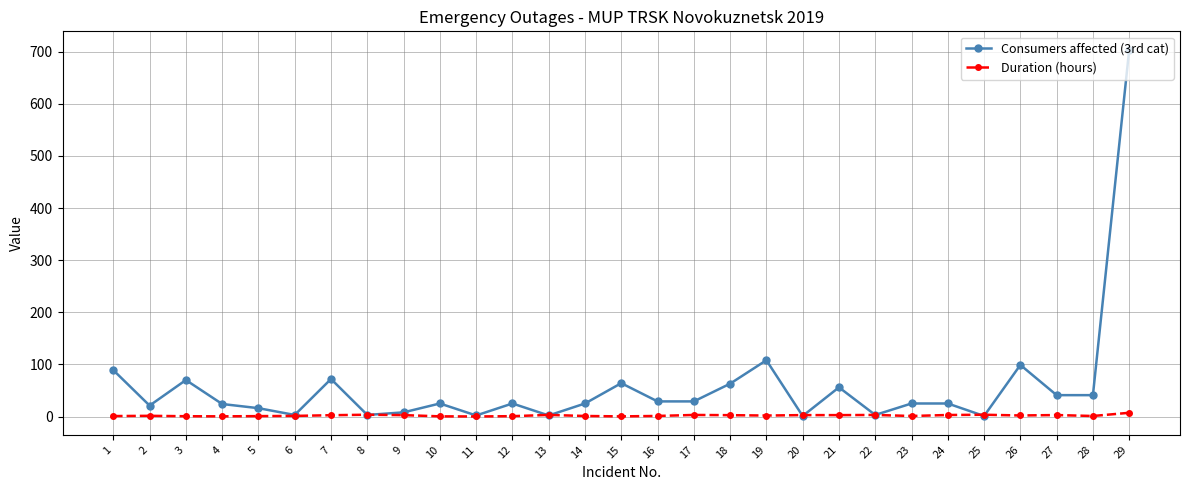

The value of Consumers affected (3rd cat) at 4 is 24.0. True or false?

True